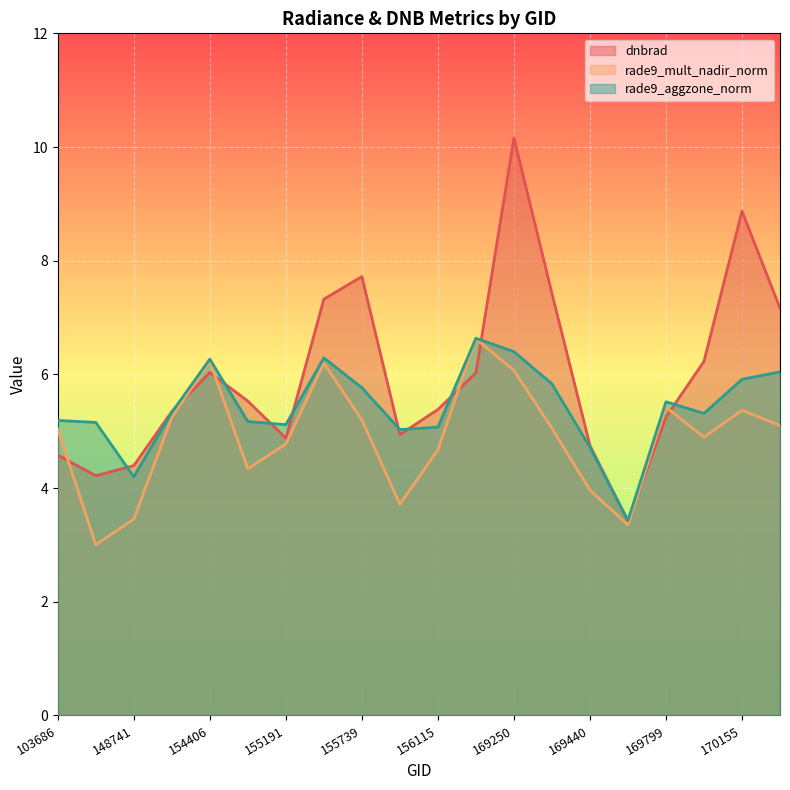

Rank the series by their maximum value, from lowest to highest.

rade9_mult_nadir_norm, rade9_aggzone_norm, dnbrad